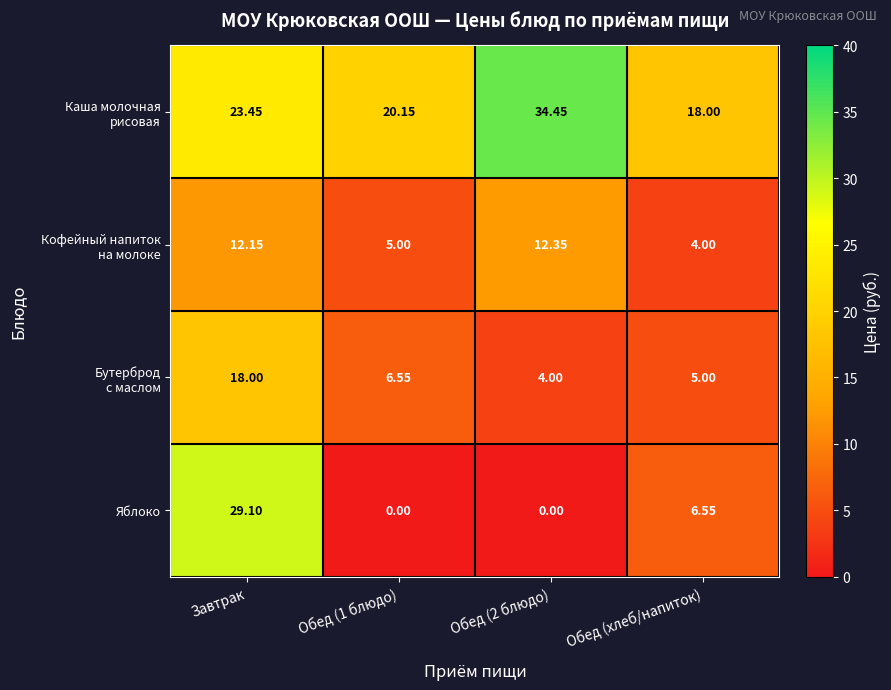

Which category has the highest value in the Яблоко series?

Завтрак